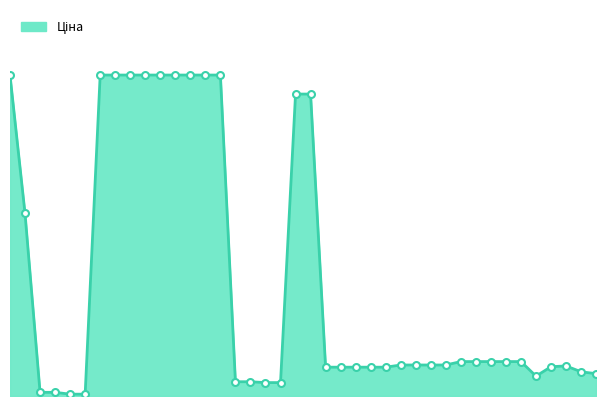

What is the smallest value displayed?

57.0